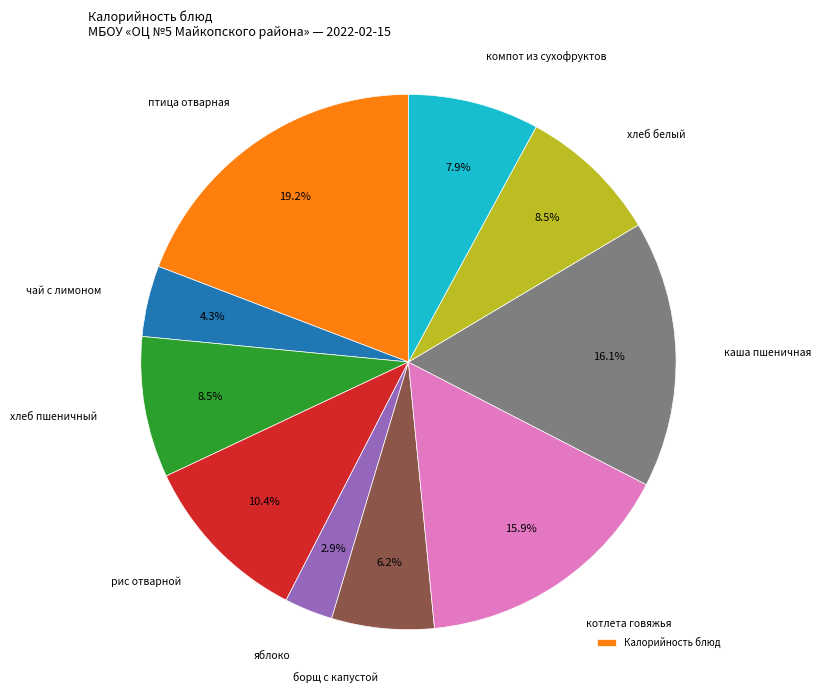

Does any single category account for the majority?

No